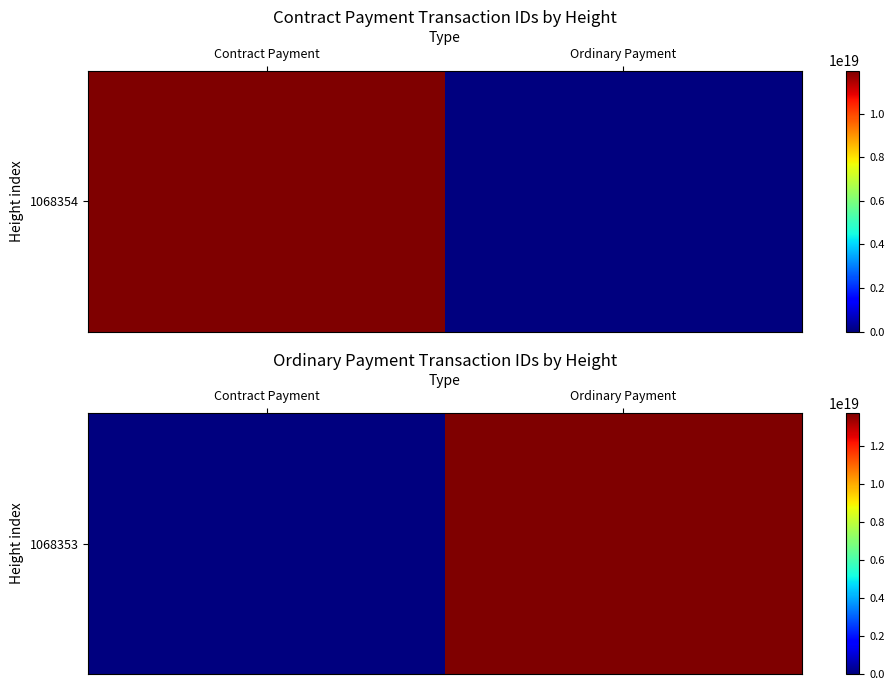

True or false: the data shows 13741784347411099648 at Ordinary Payment.

True